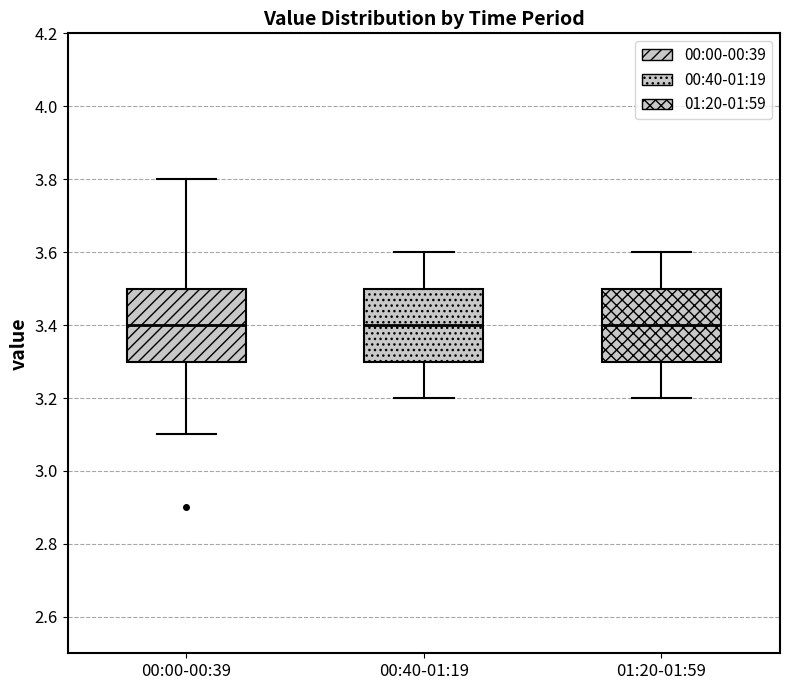

Where does the lower whisker of the box for 00:40-01:19 end on the y-axis? The values are not printed on the chart, so give them approximately, as read against the axis.

3.2